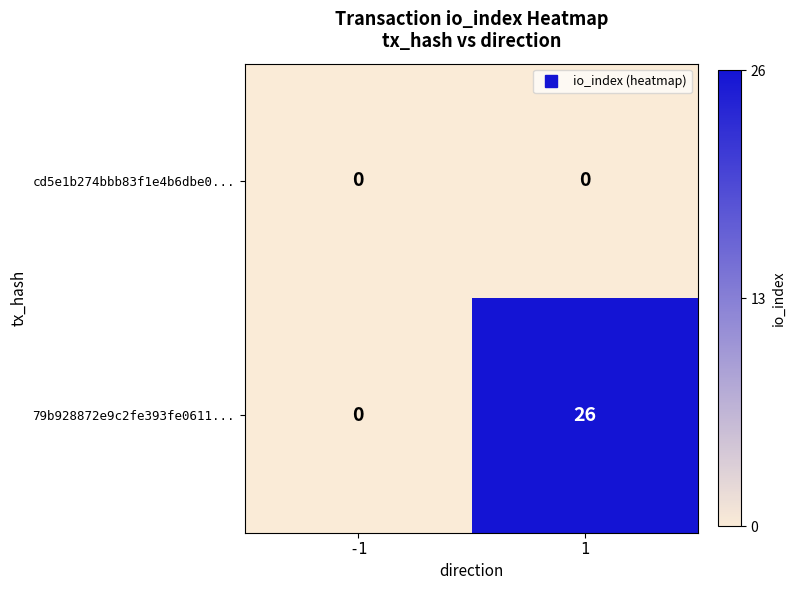

List the series in order of their overall mean, lowest first.

cd5e1b274bbb83f1e4b6dbe0..., 79b928872e9c2fe393fe0611...